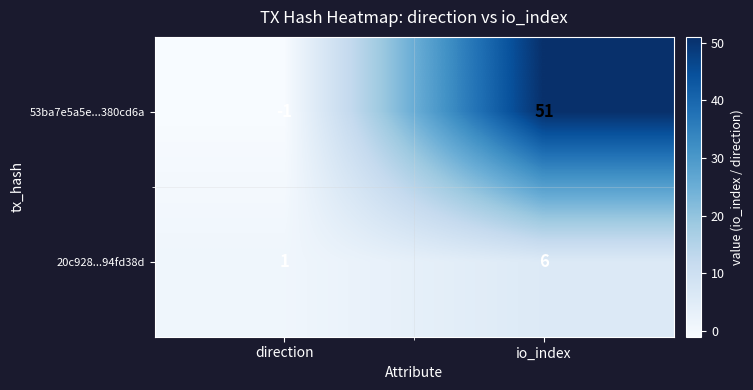

What is the maximum value shown in the chart?

51